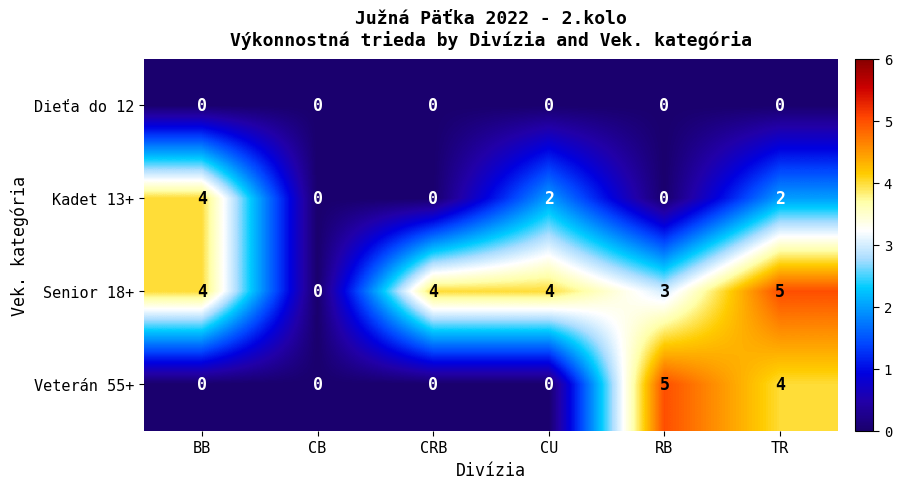

Reading left to right, extract all data points from this chart.

Dieťa do 12: BB=0	CB=0	CRB=0	CU=0	RB=0	TR=0
Kadet 13+: BB=4	CB=0	CRB=0	CU=2	RB=0	TR=2
Senior 18+: BB=4	CB=0	CRB=4	CU=4	RB=3	TR=5
Veterán 55+: BB=0	CB=0	CRB=0	CU=0	RB=5	TR=4